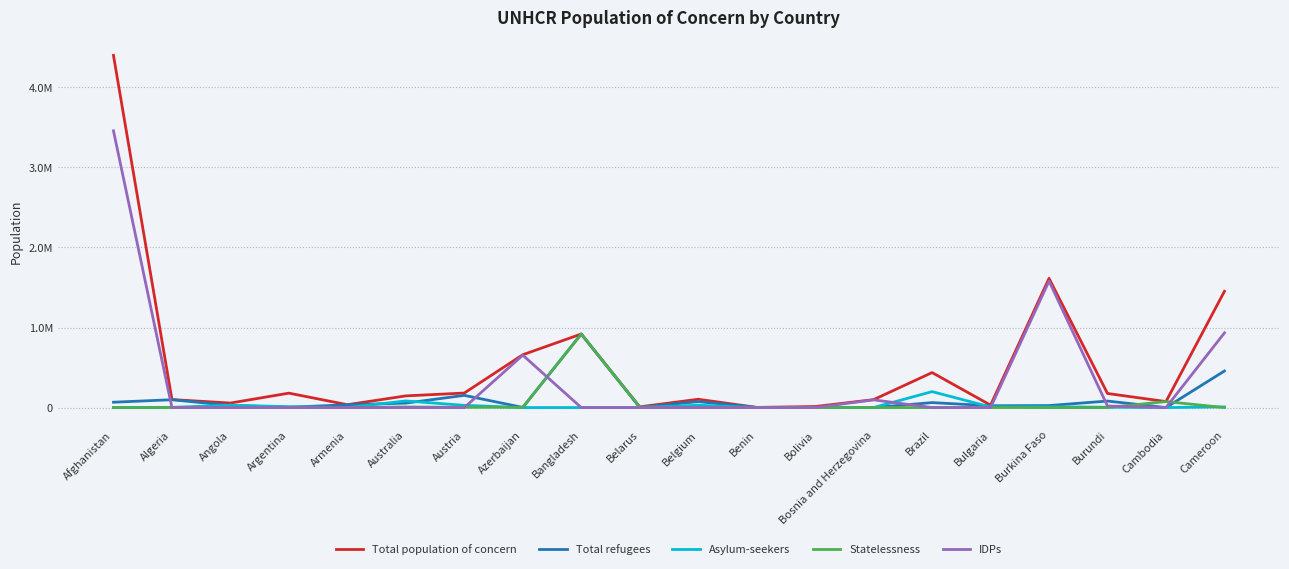

What is the difference between the Total refugees values at Afghanistan and Burundi?

14542